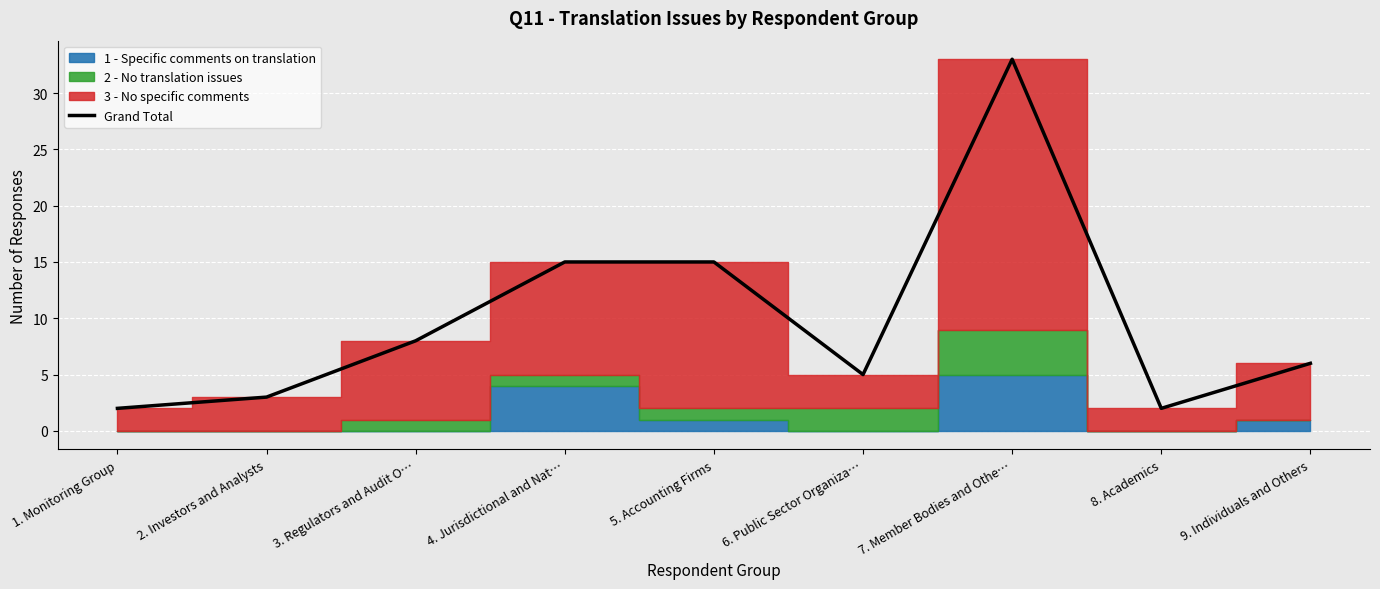

What position from the left is 8. Academics?

8